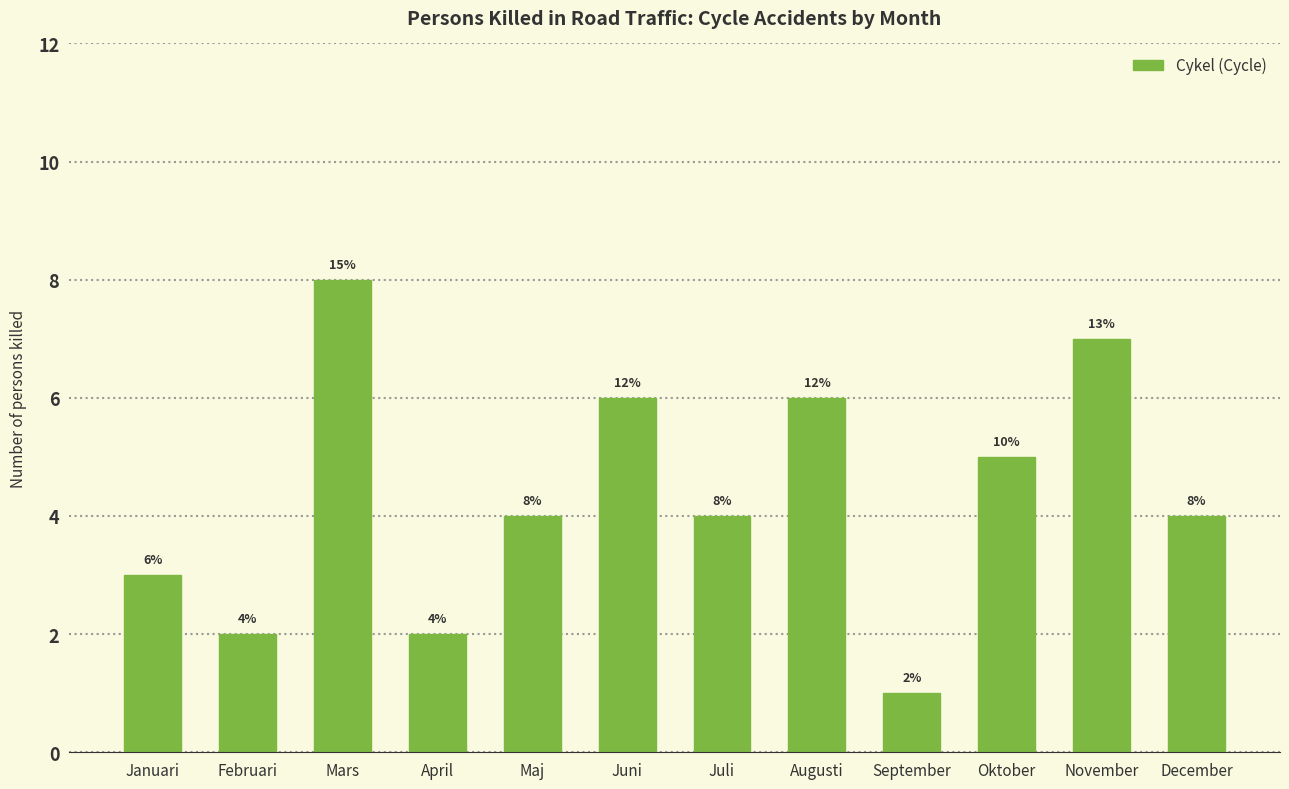

What is the change in value from Mars to Juli?

-4